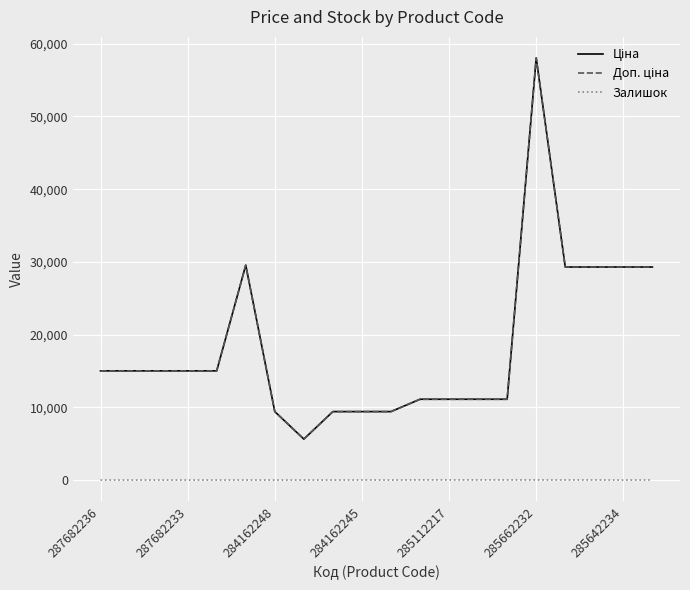

Does the chart display data point markers on the line(s)?

No